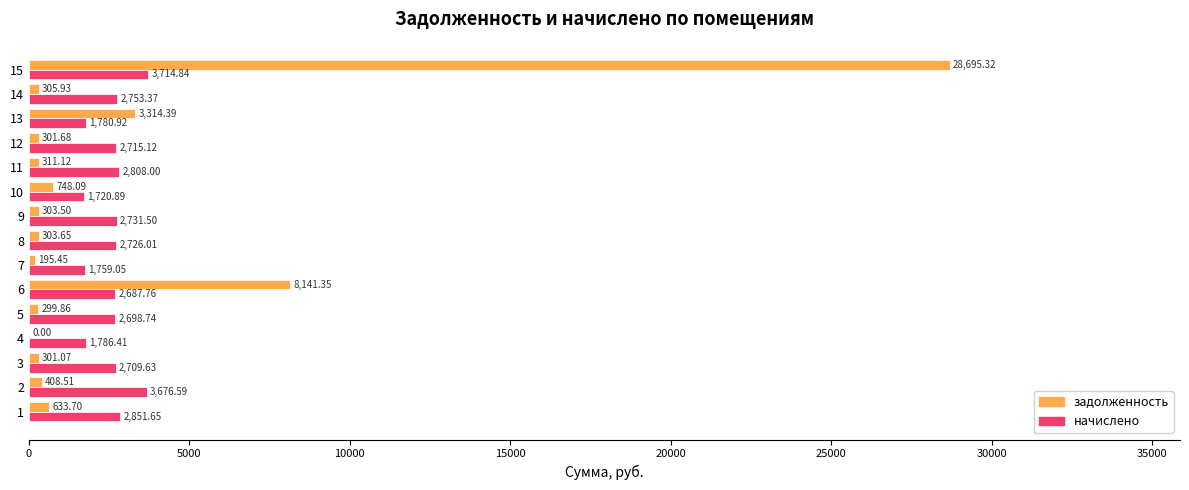

What is the sum of all начислено values?

39120.5